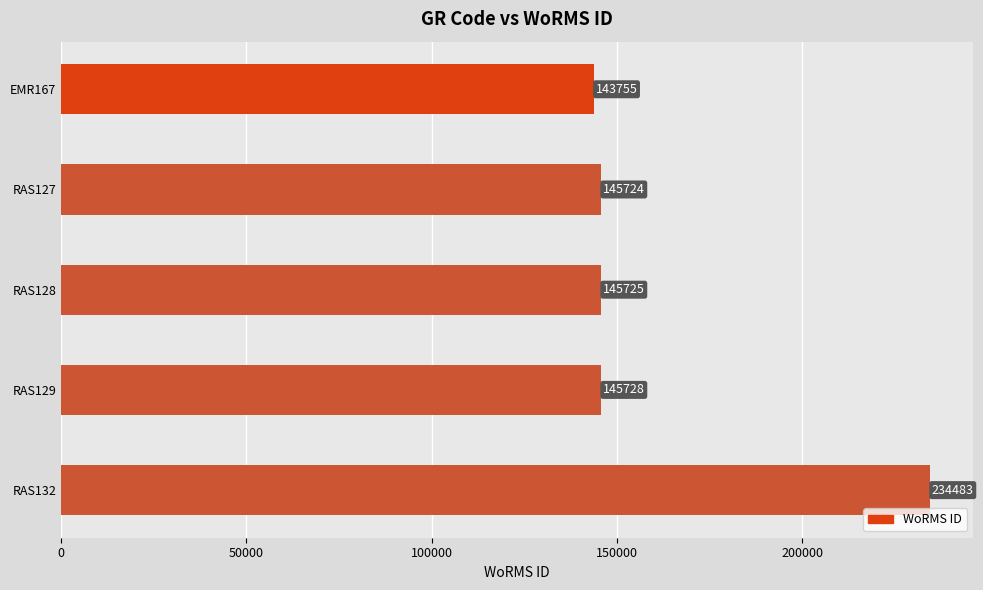

Is it true that the value at RAS128 is 205652?

False